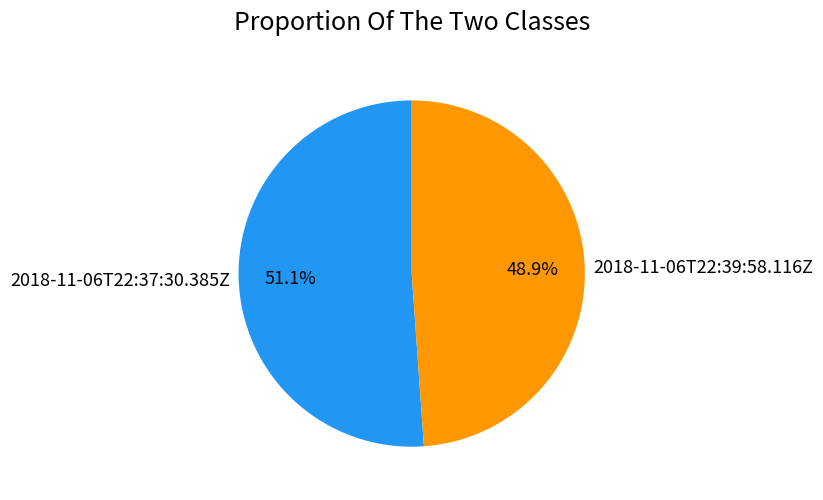

Rank the categories by value from lowest to highest.

2018-11-06T22:39:58.116Z, 2018-11-06T22:37:30.385Z